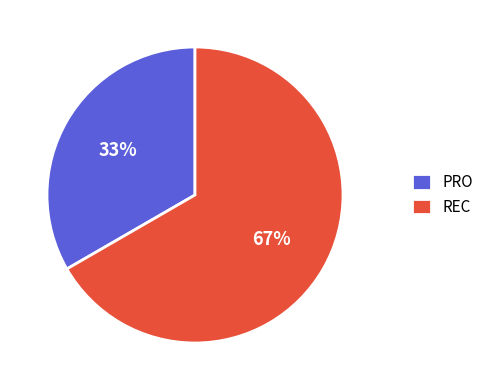

Is it true that REC is 67% of the pie?

True